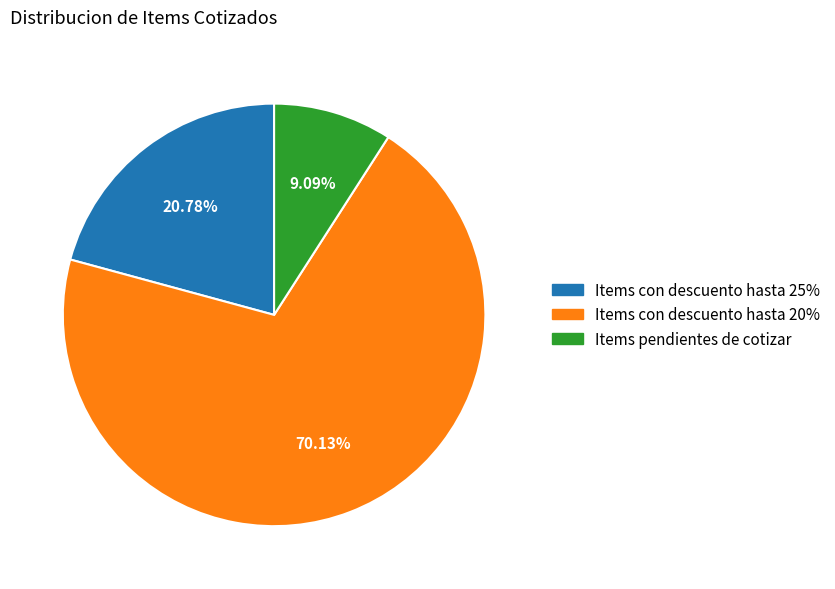

Which category accounts for the majority?

Items con descuento hasta 20%